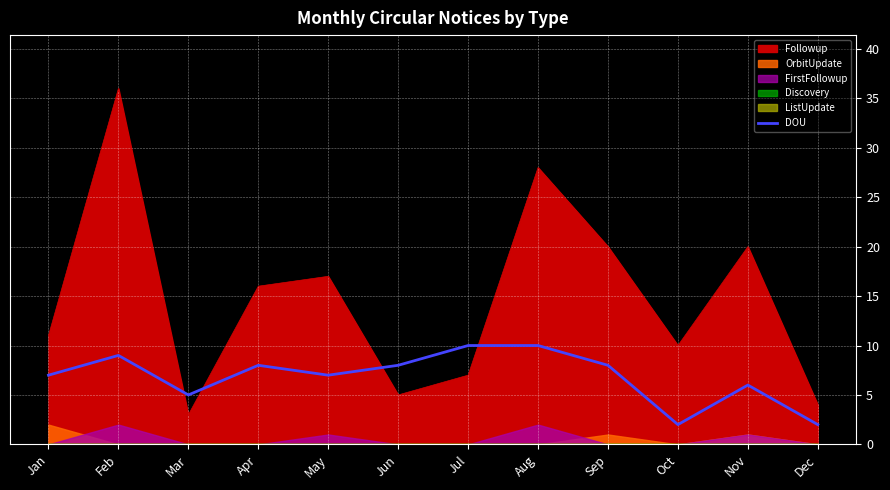

What is the value of the 12th point from the left?

2